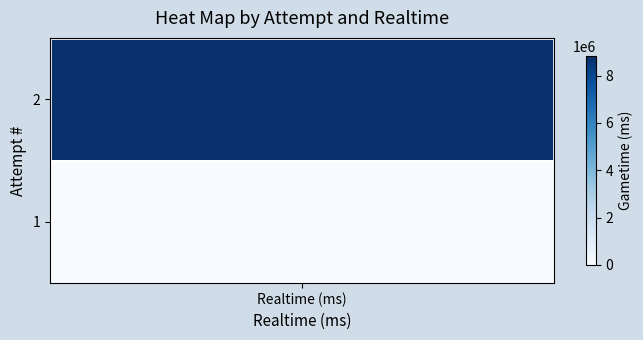

True or false: the data shows 5721540 at 1.

False